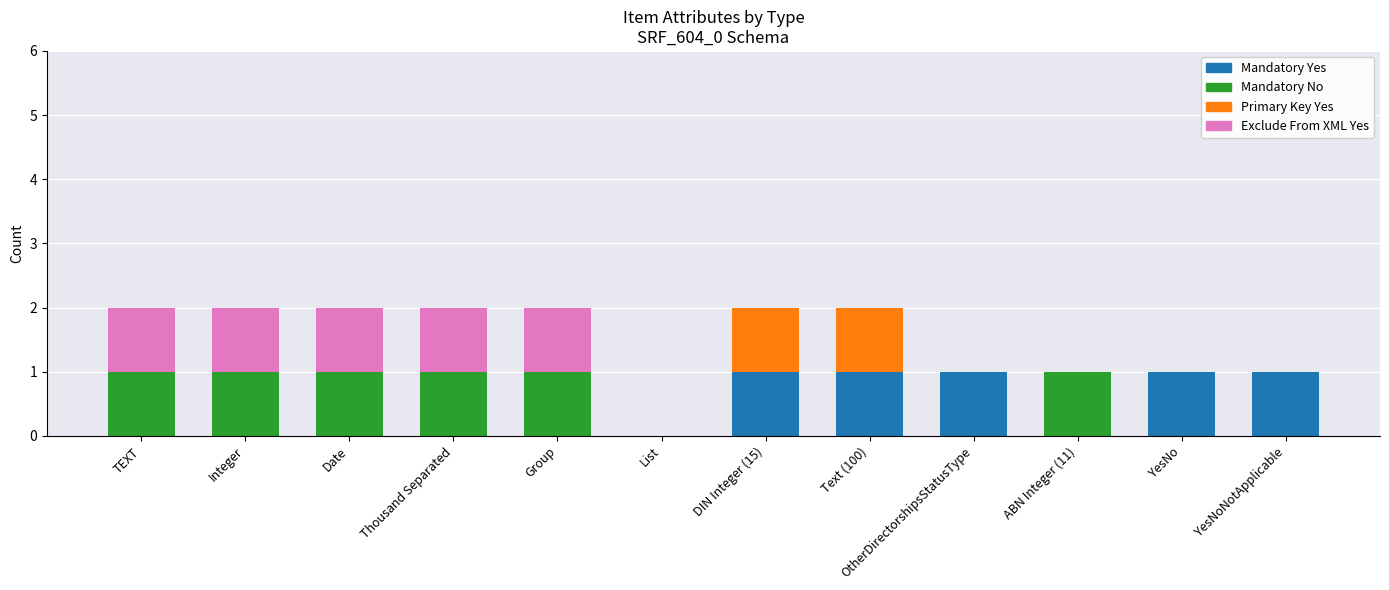

The Mandatory Yes series shows 0 at Group. True or false?

True